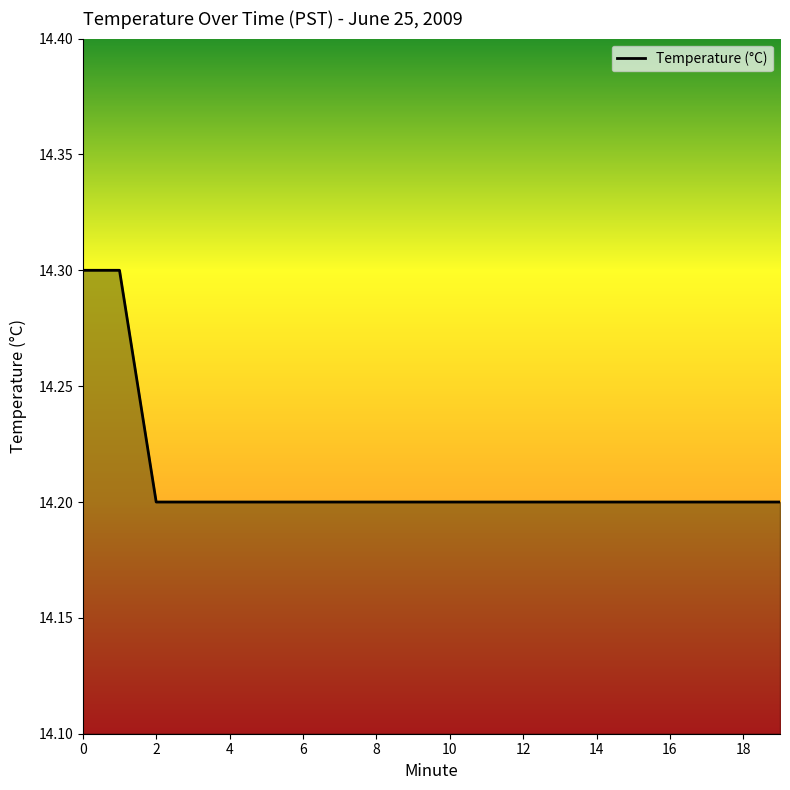

What is the minimum value shown in the chart?

14.2